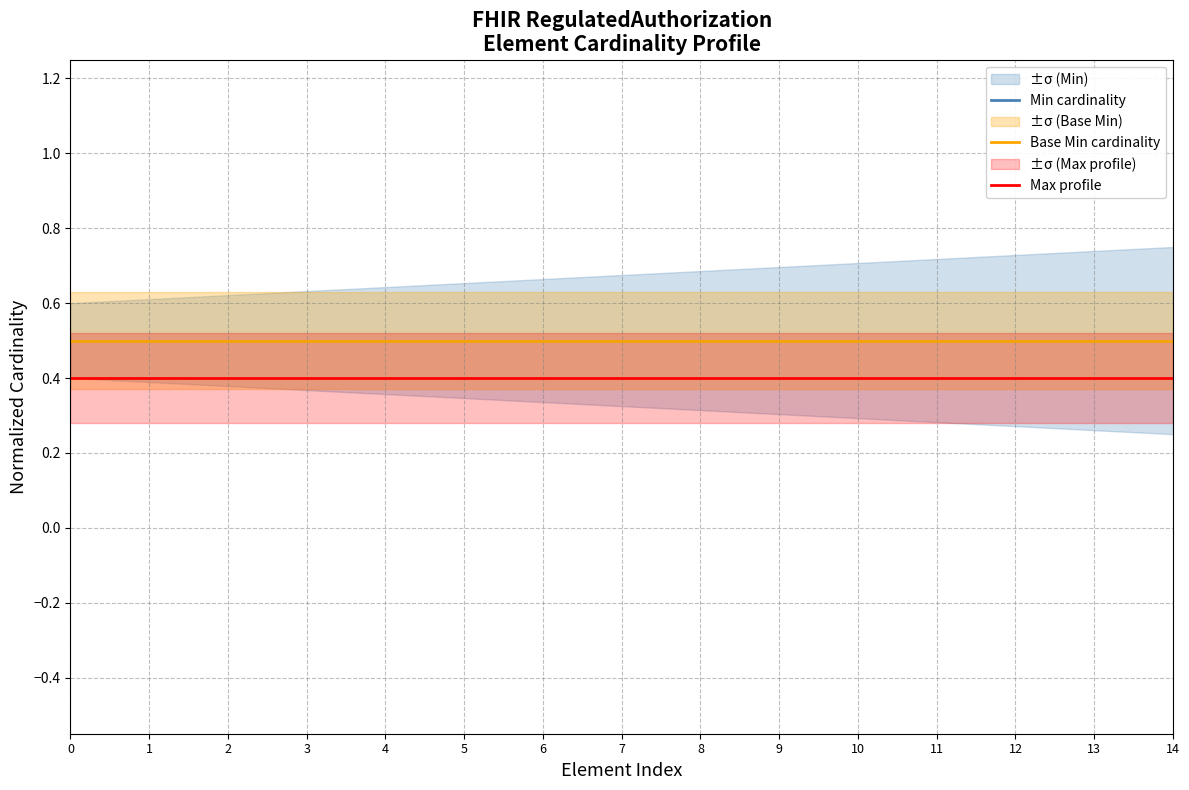

True or false: Min cardinality has a value of 0.5 at 6.

True